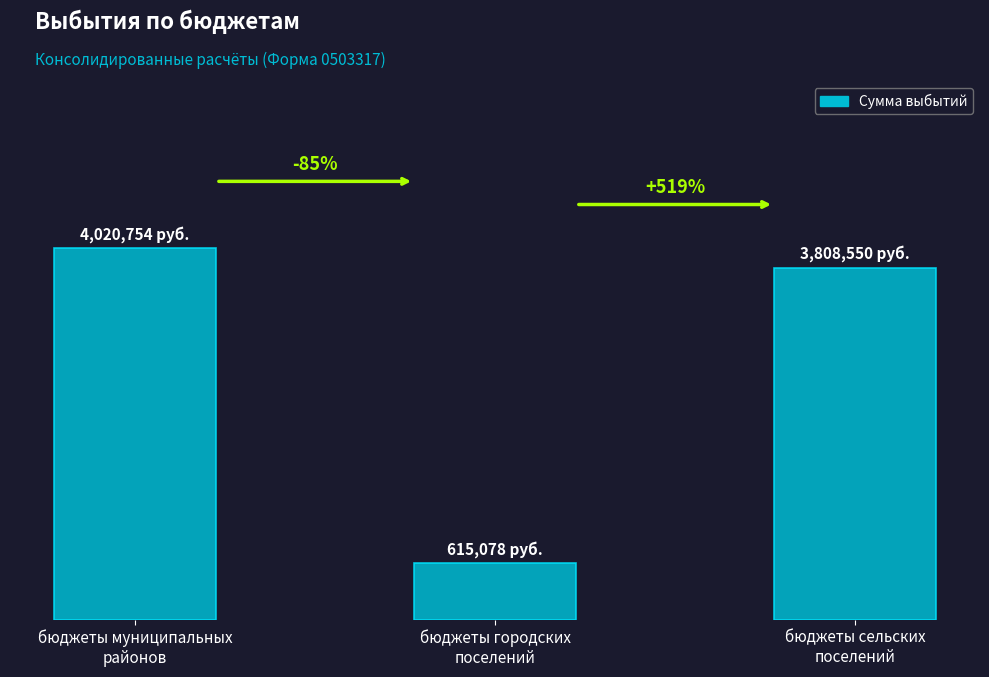

Does the chart contain any negative values?

No